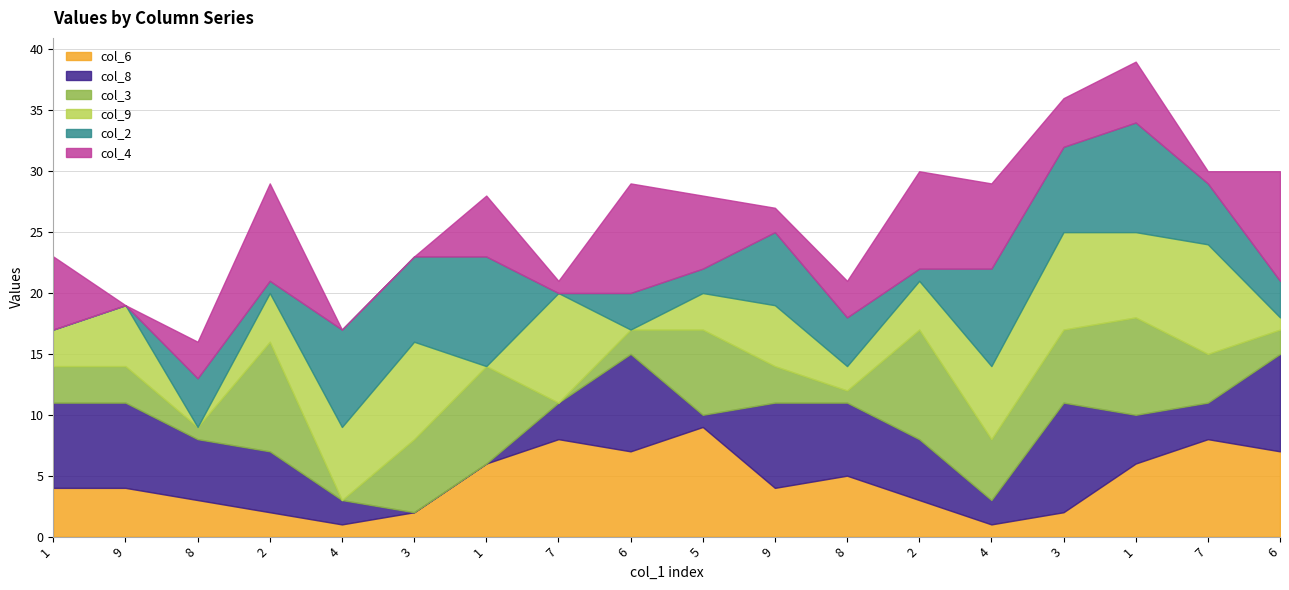

What is the greatest value displayed?

9